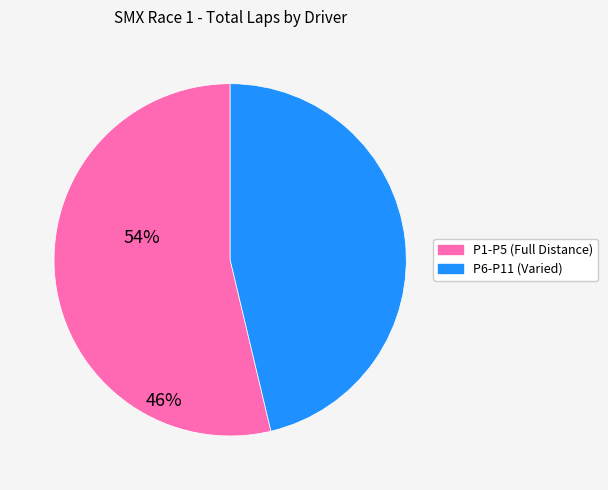

Is there any slice that represents more than half of the pie?

Yes